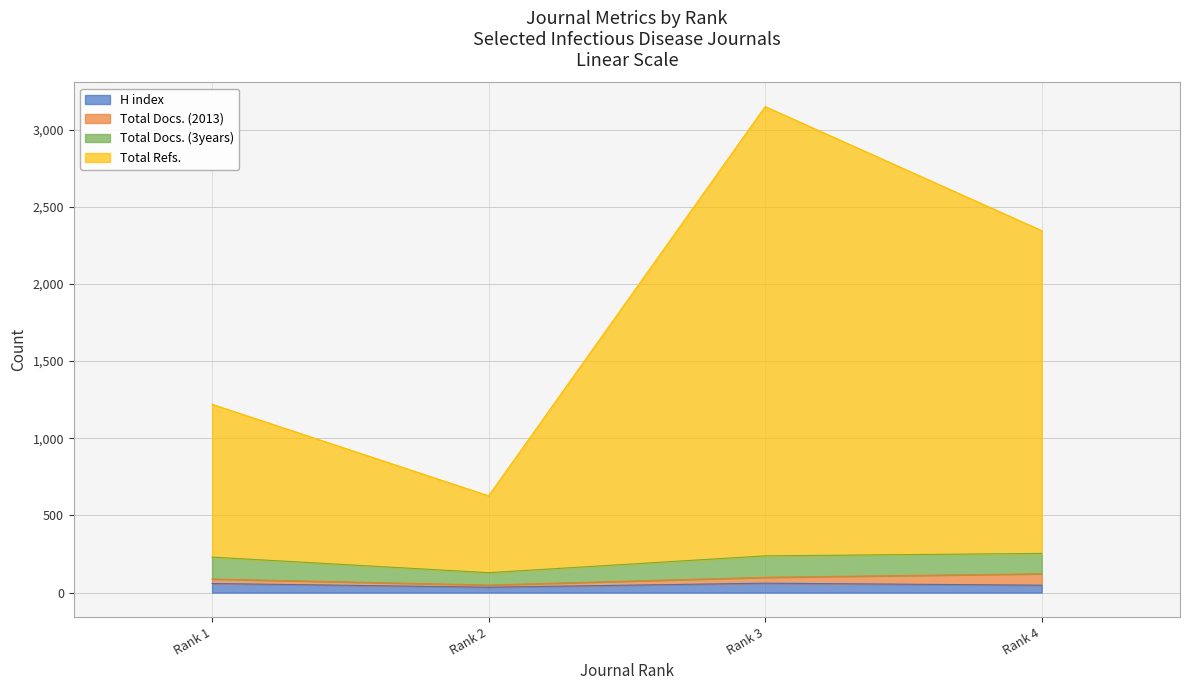

True or false: H index and Total Refs. intersect in this chart.

False